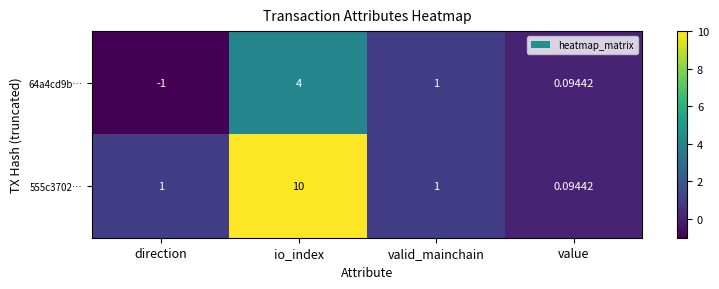

Where does the 64a4cd9b… series first go above 1?

io_index